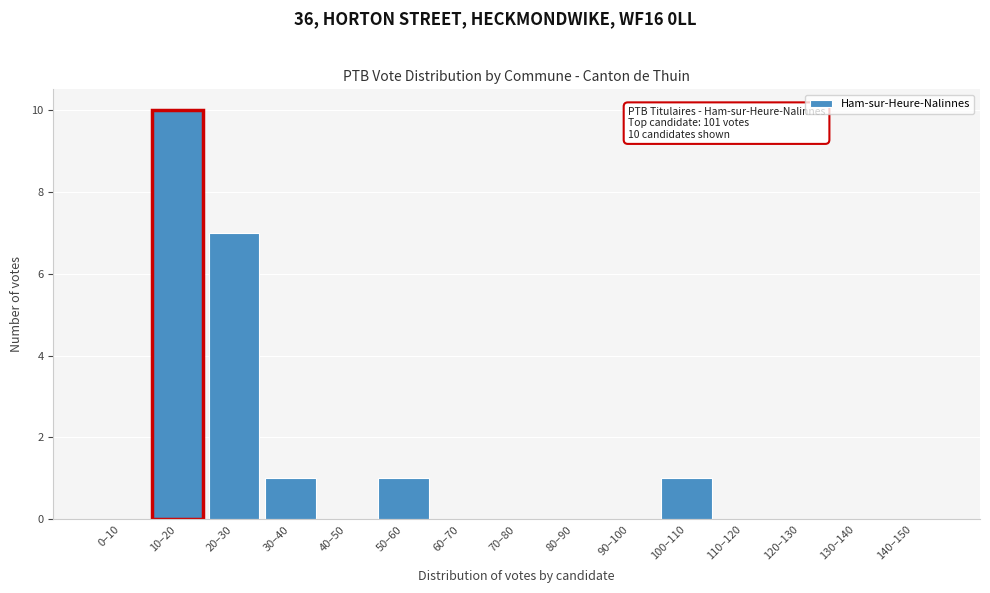

Reading right to left, extract all data points from this chart.

140–150=0	130–140=0	120–130=0	110–120=0	100–110=1	90–100=0	80–90=0	70–80=0	60–70=0	50–60=1	40–50=0	30–40=1	20–30=7	10–20=10	0–10=0